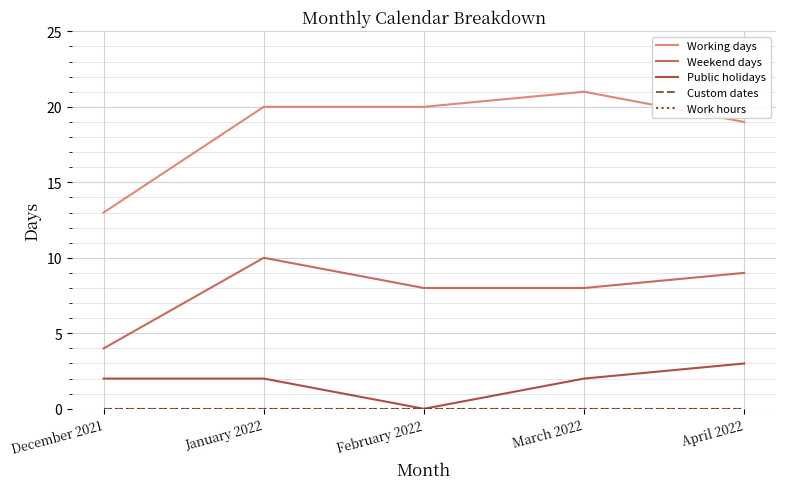

What is the approximate value of Working days at December 2021?

13